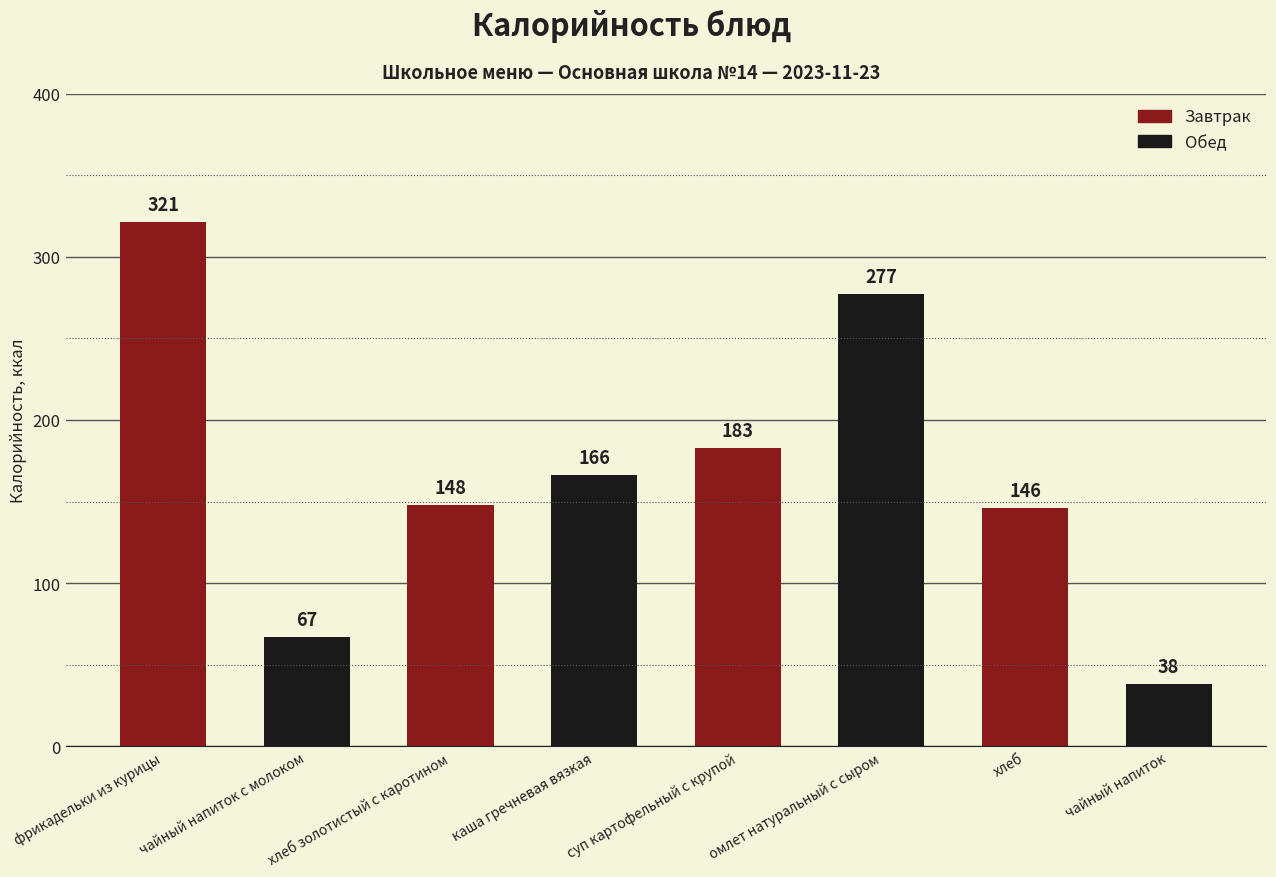

At which label is the value closest to 179?

суп картофельный с крупой